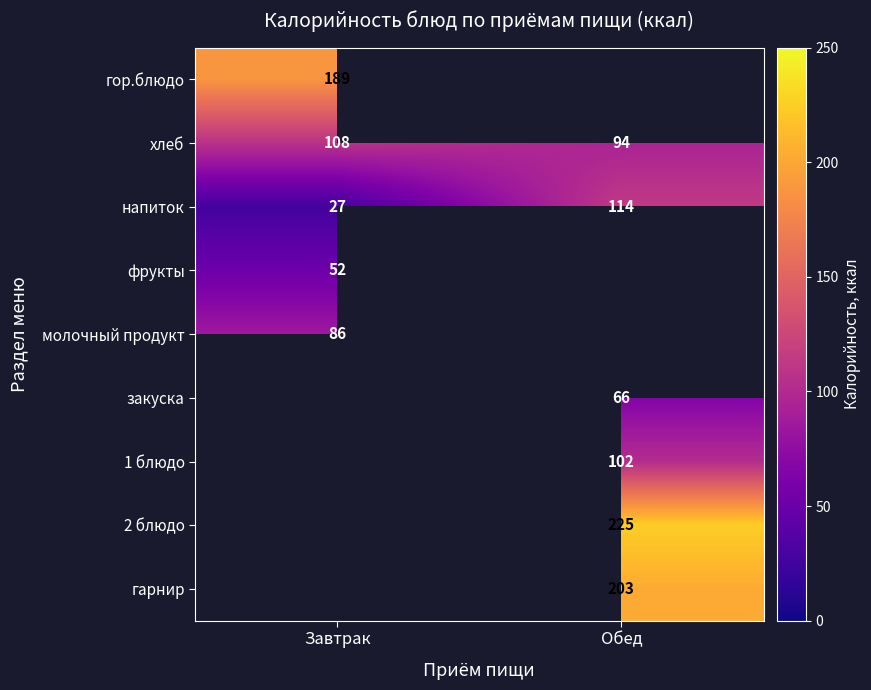

At which category does the chart reach its peak across all series?

Обед